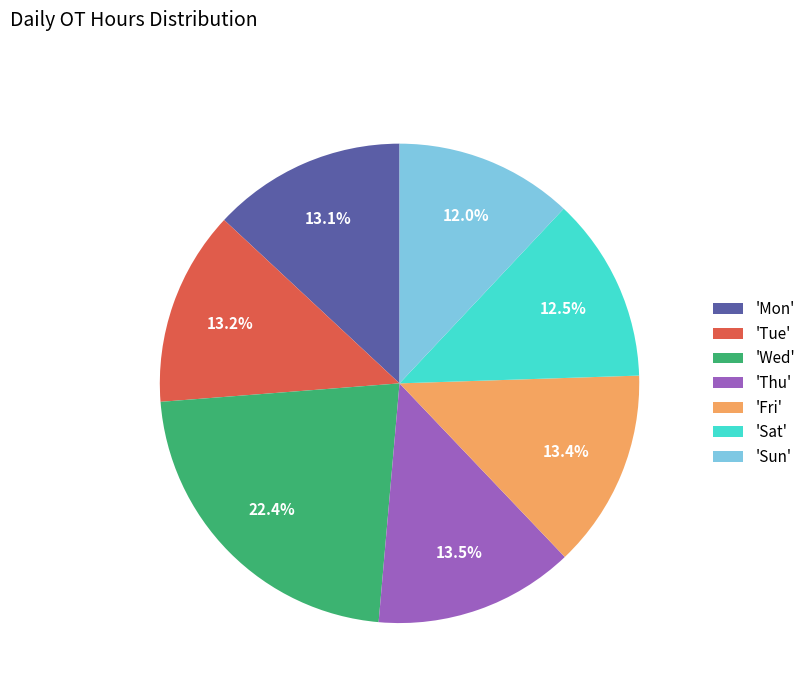

How many slices are in this pie chart?

7